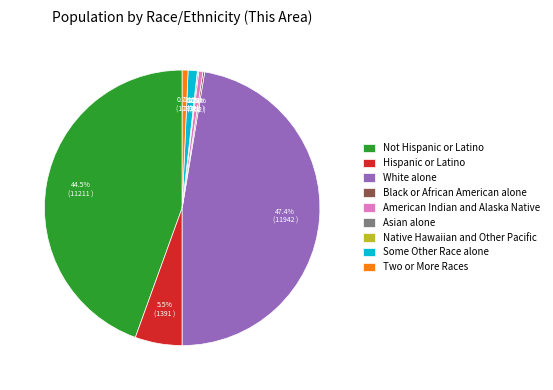

Does any single category account for the majority?

No